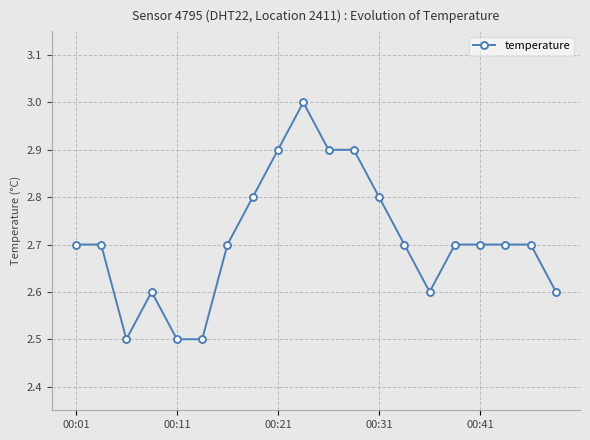

What is the greatest value displayed?

3.0